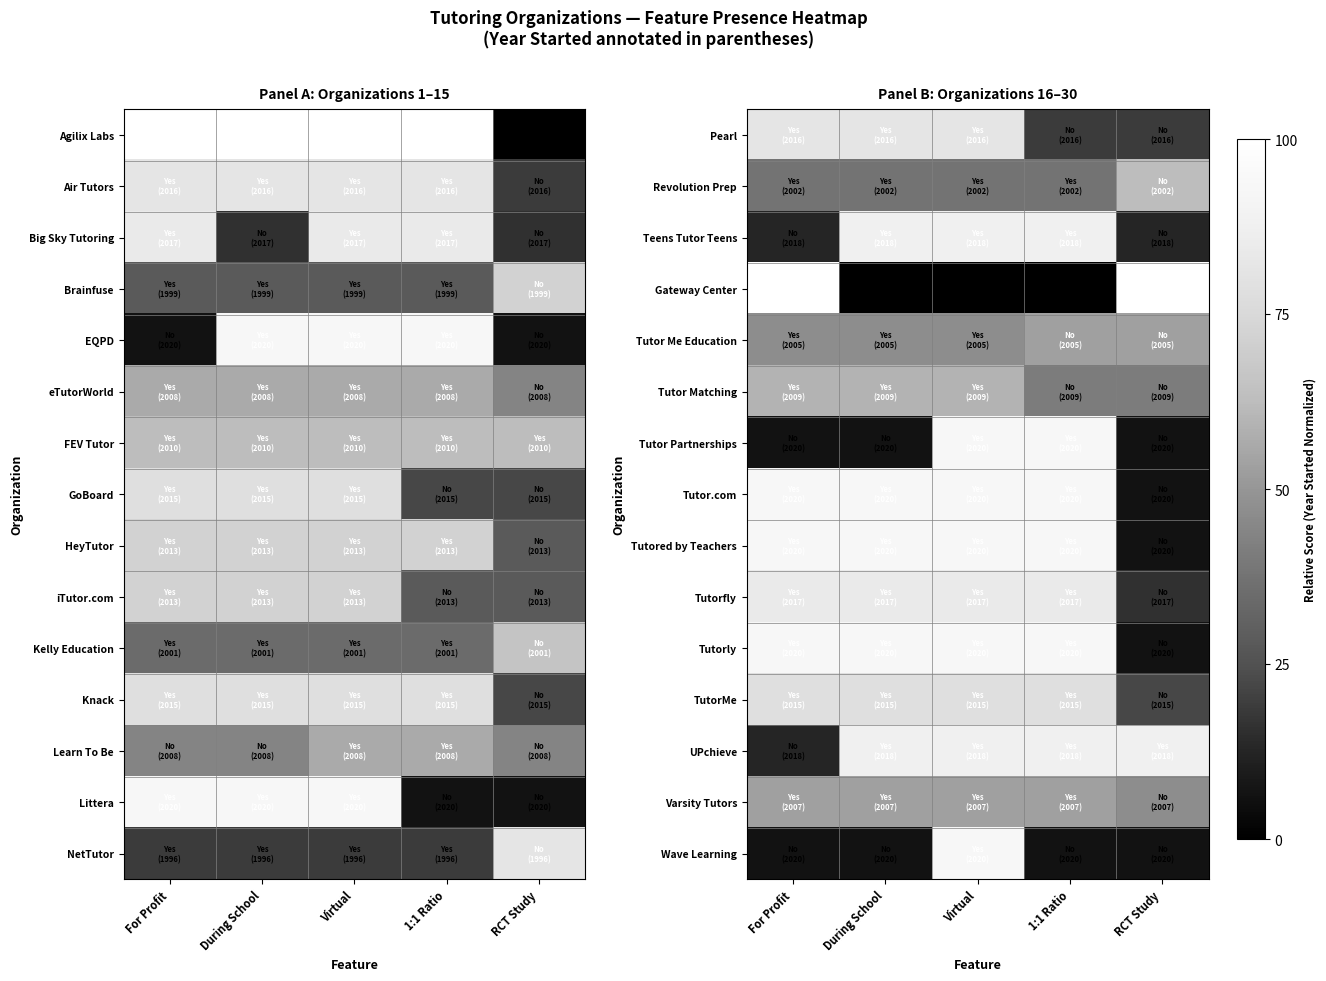

How many categories are shown in the chart?

5